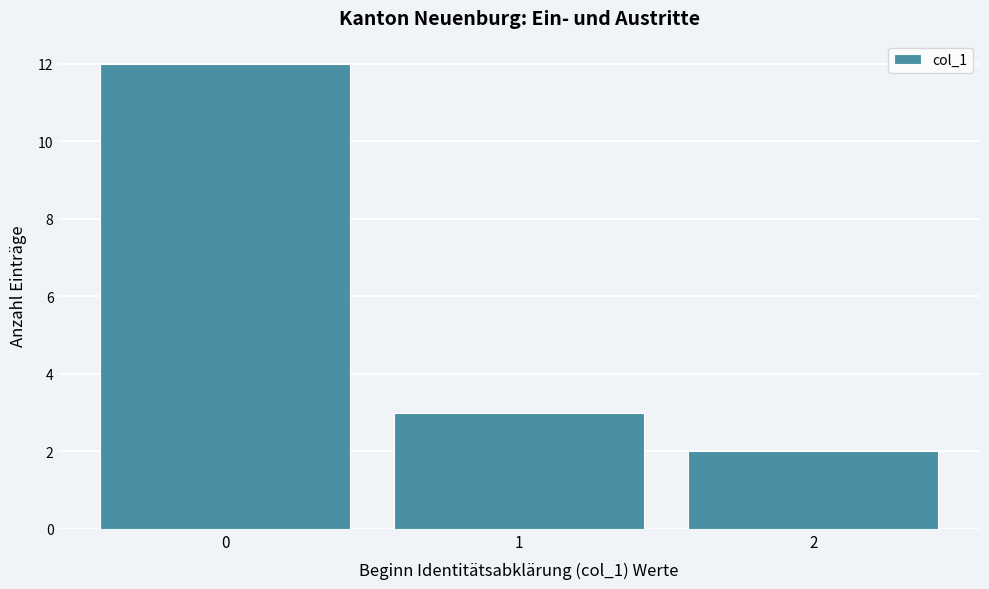

Reading left to right, list every bar in this chart as the range it spans on the x-axis followed by its height. The values are not printed on the chart, so give them approximately, as read against the axis.

-0.5 to 0.5: 12
0.5 to 1.5: 3
1.5 to 2.5: 2